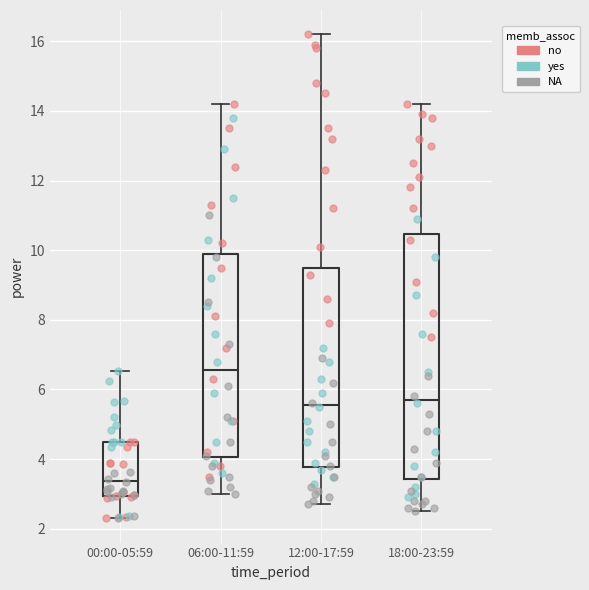

Comparing the boxes themselves (not the whiskers), which one is the tallest?

18:00-23:59